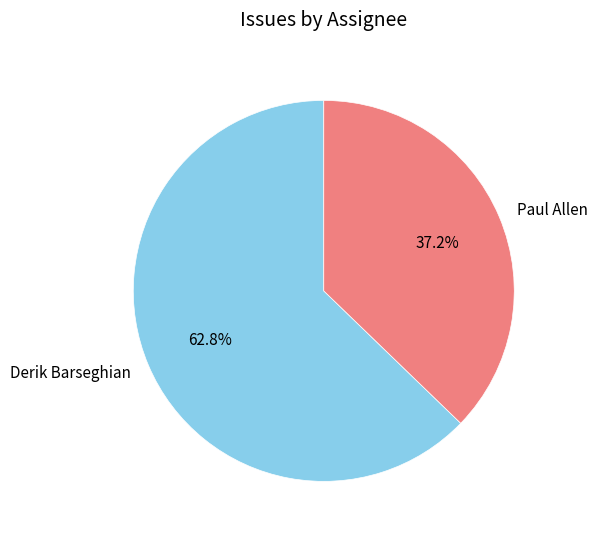

Count the number of slices in the pie.

2